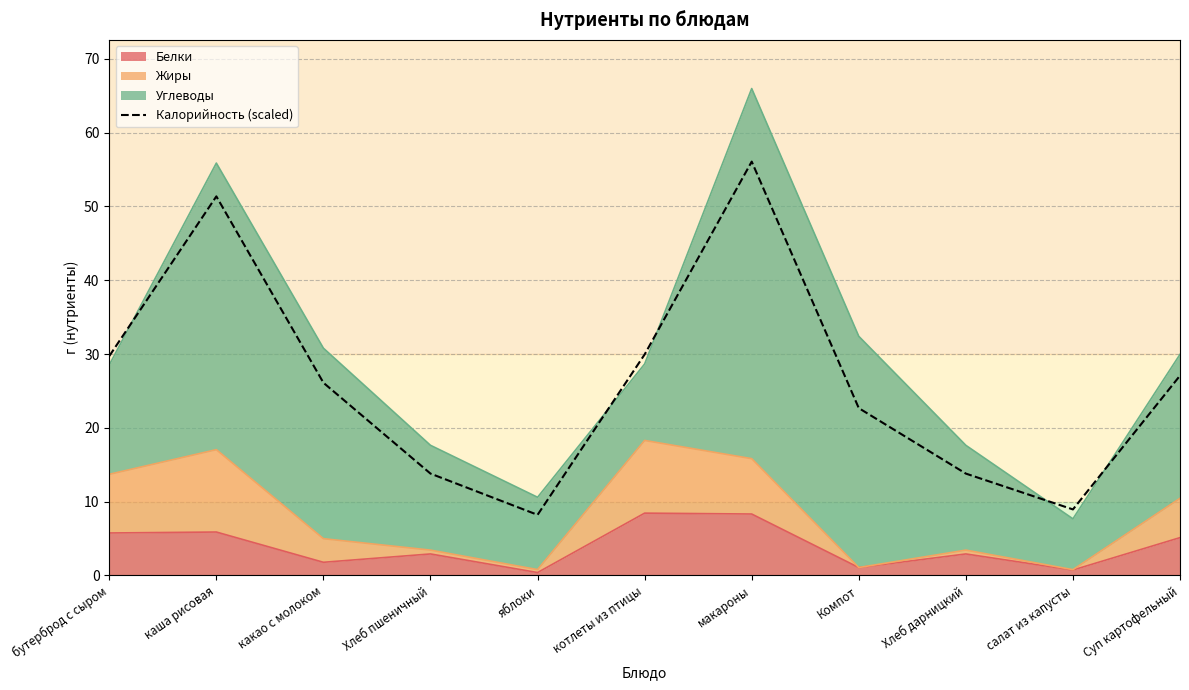

True or false: there are more than 1 points higher than both neighbors.

True